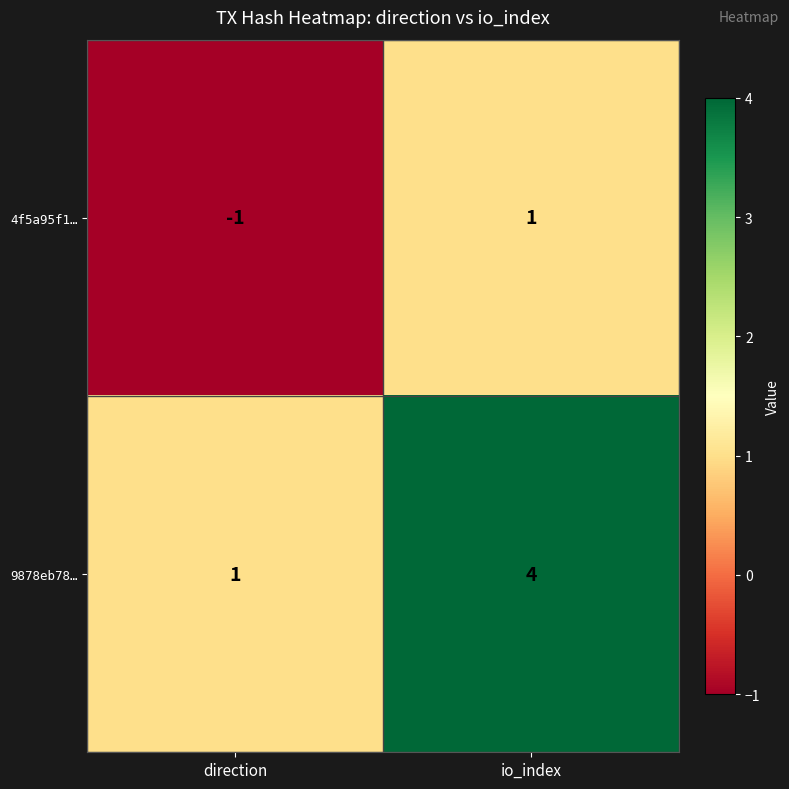

At which category is the sum across all series the highest?

io_index